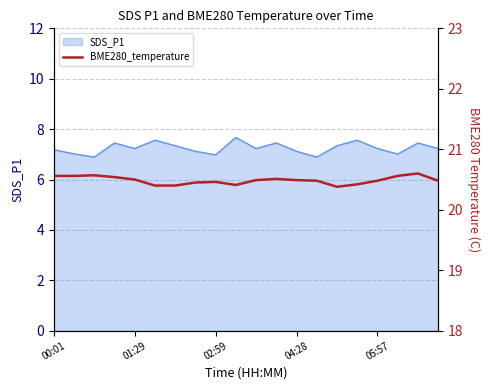

What is the highest value of the SDS_P1 series?

7.7